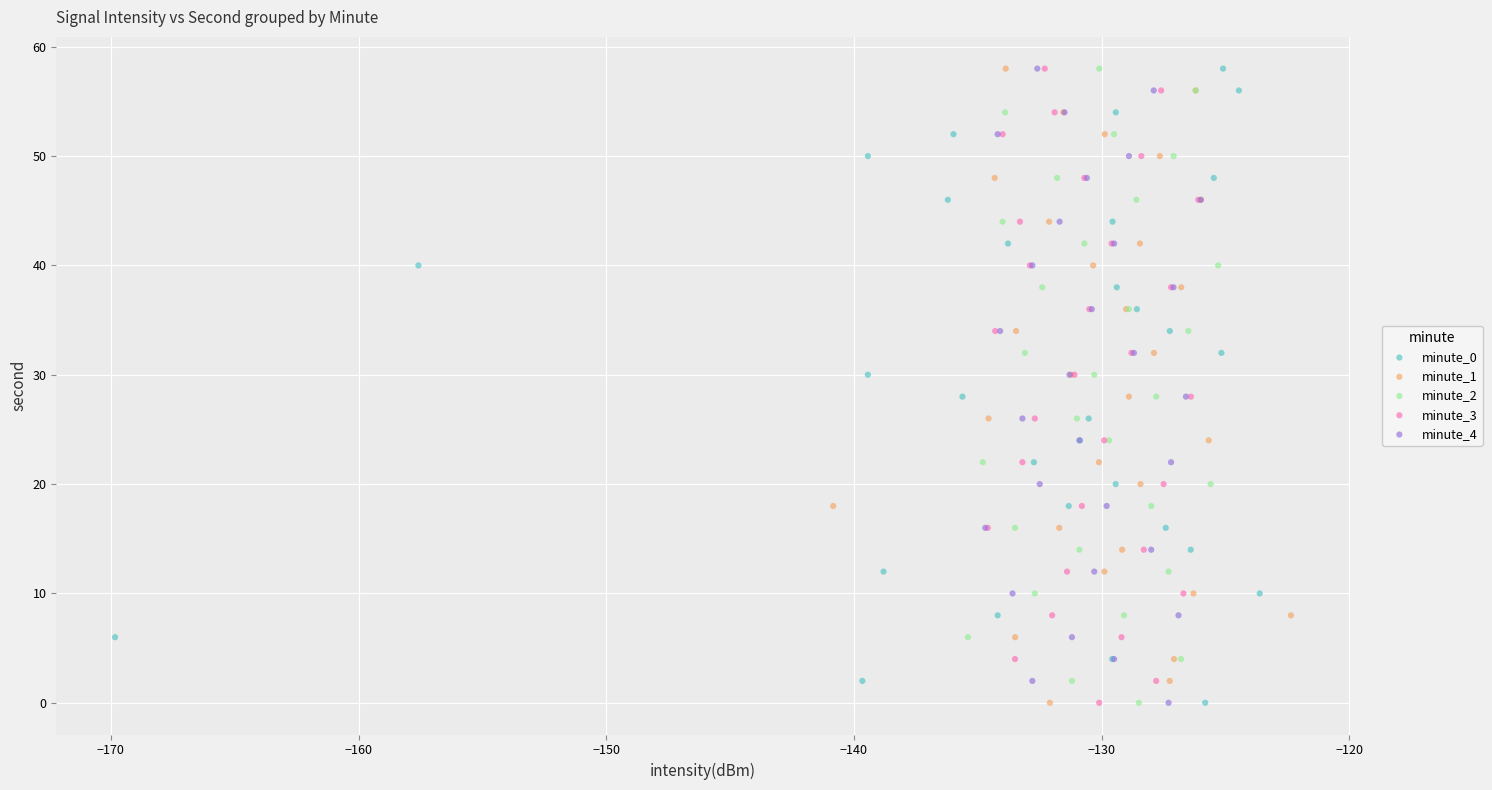

What are all the series names shown in the legend?

minute_0, minute_1, minute_2, minute_3, minute_4